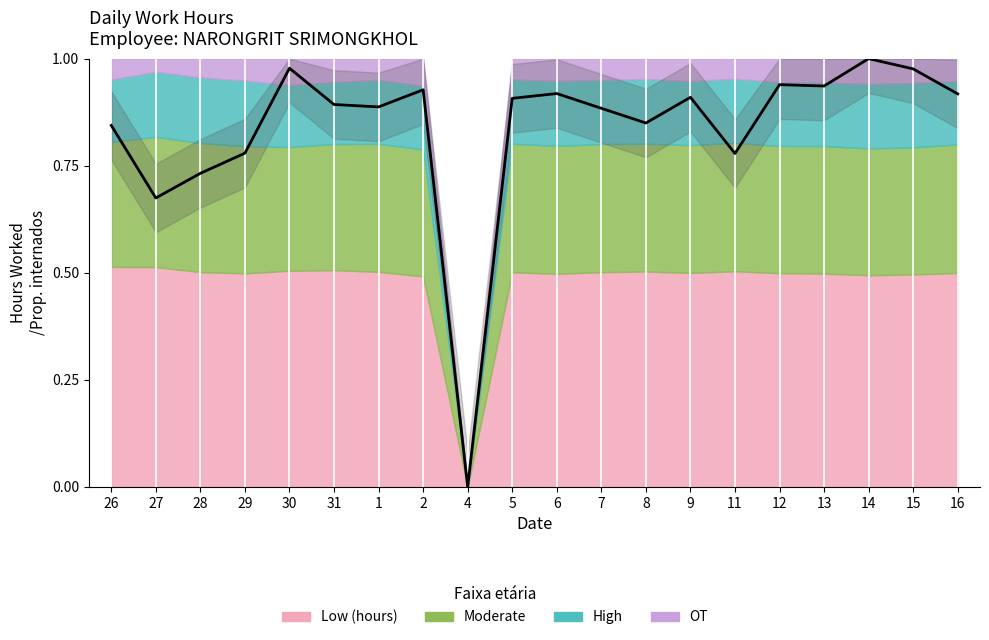

Rank the categories by value from lowest to highest.

4, 27, 28, 11, 29, 26, 8, 7, 1, 31, 5, 9, 16, 6, 2, 13, 12, 15, 30, 14